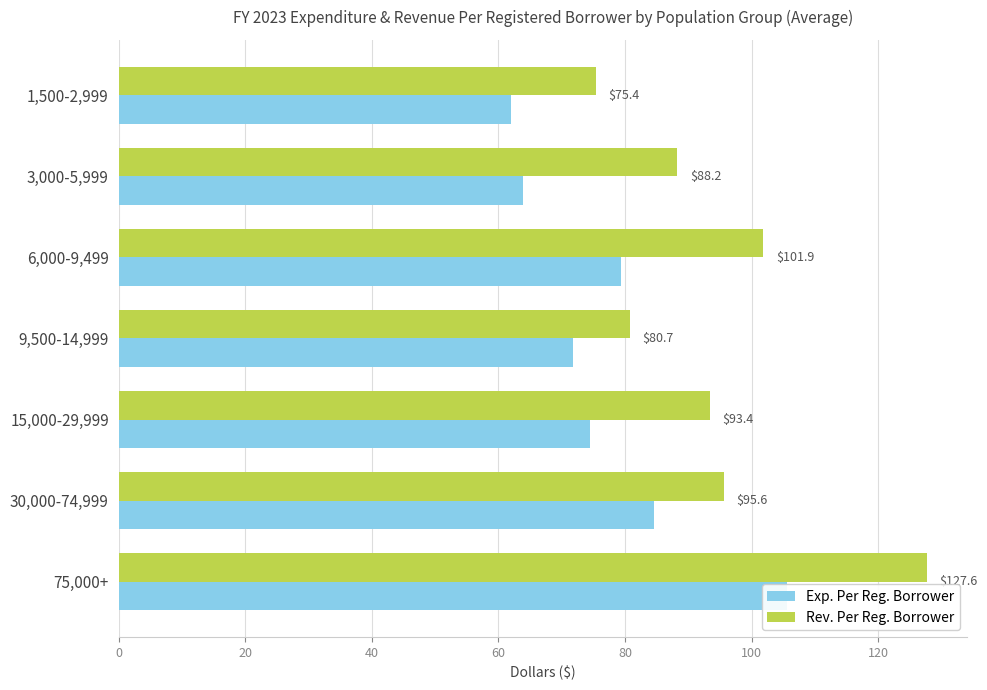

True or false: Exp. Per Reg. Borrower has a value of 29.0 at 1,500-2,999.

False